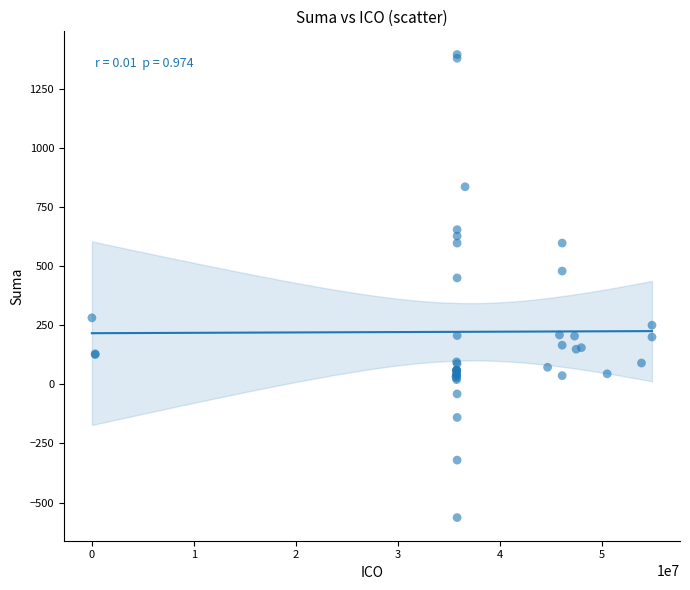

What Y value in the scatter plot is closest to 415?

450.0